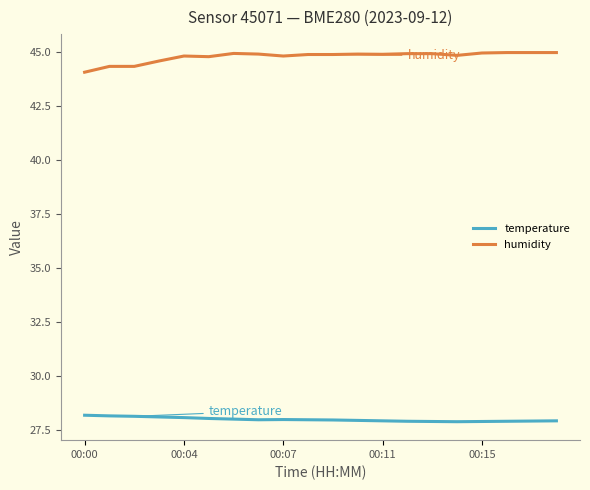

At how many categories does at least one series exceed 29?

20